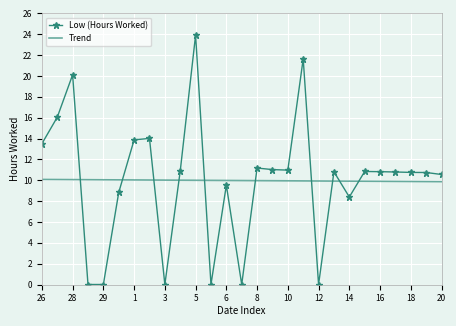

List the series in order of their peak value, lowest first.

Trend, Low (Hours Worked)